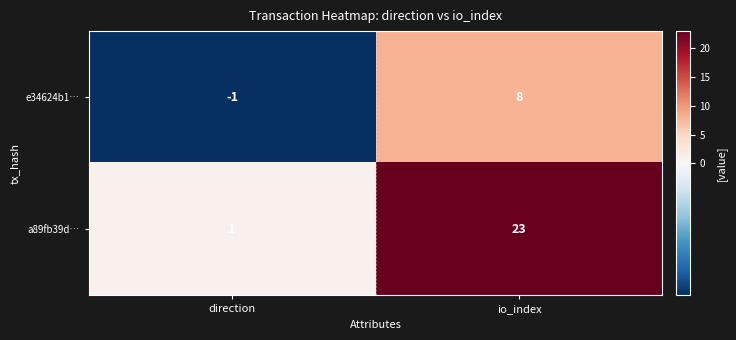

Which series has the largest range (max minus min)?

a89fb39d…